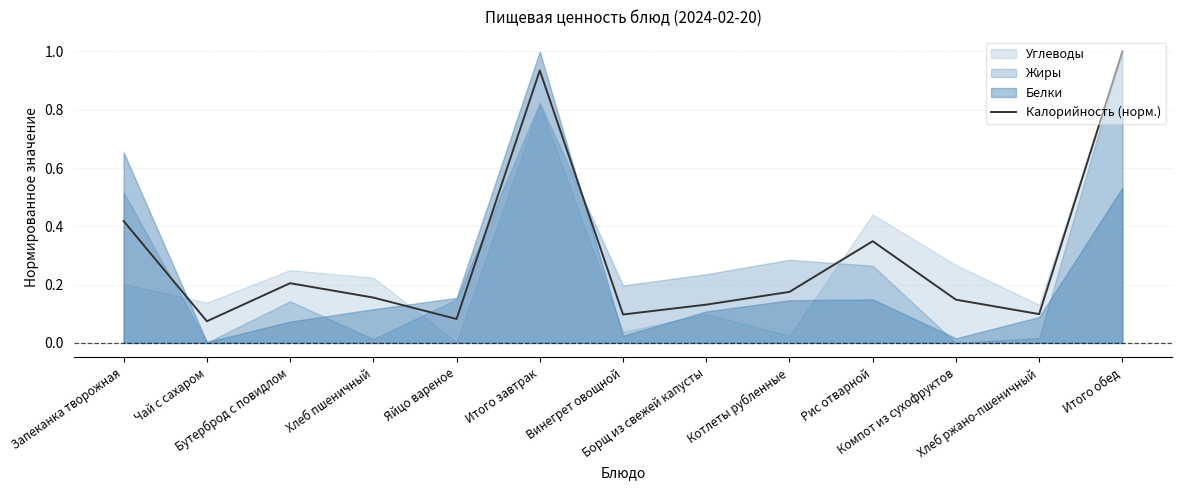

What is the value of the 2nd point from the left?

0.1